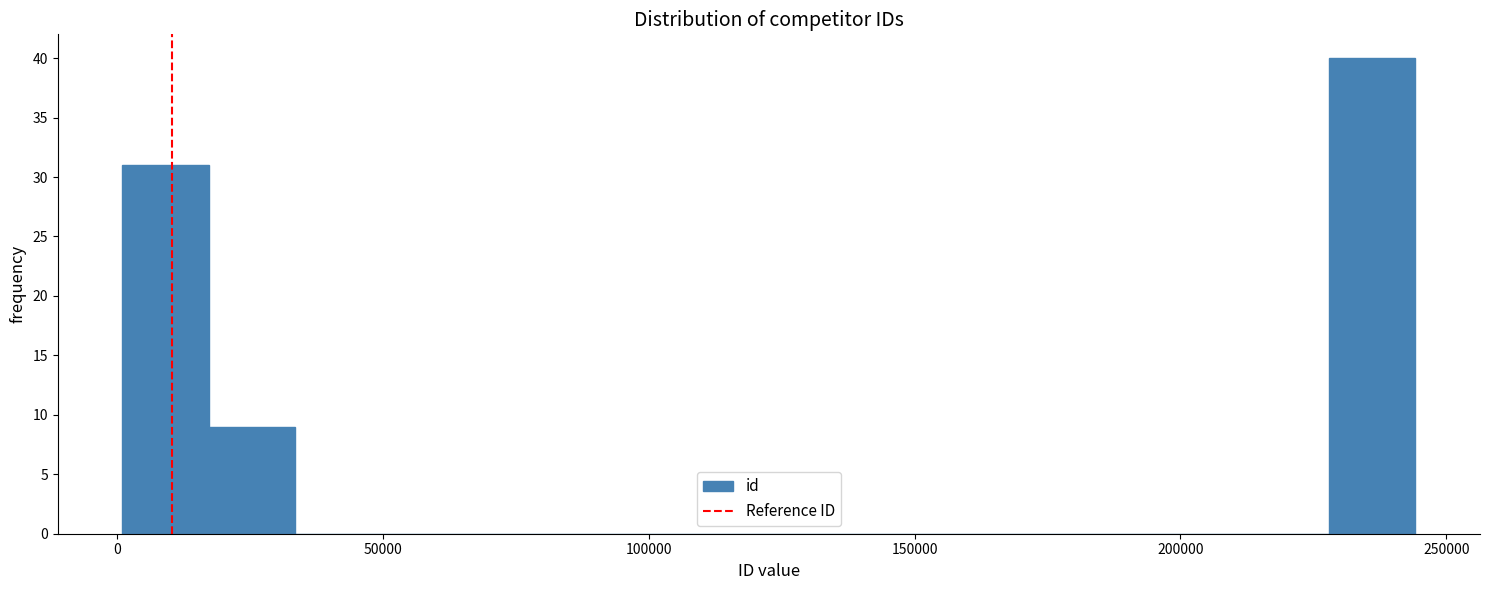

Read against the x-axis, roughly where is the centre of the tallest bar?

235000